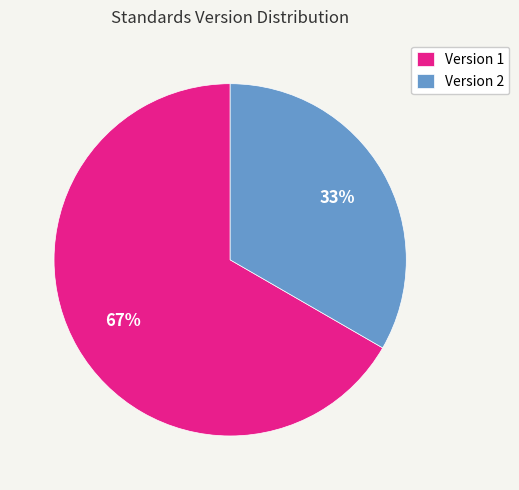

To the nearest percent, what is the average slice percentage?

50%